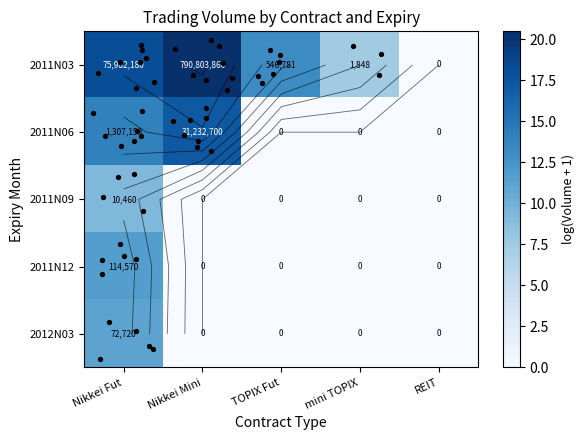

Is the value of 2011N03 at REIT greater than the value of 2012N03 at TOPIX Fut?

No